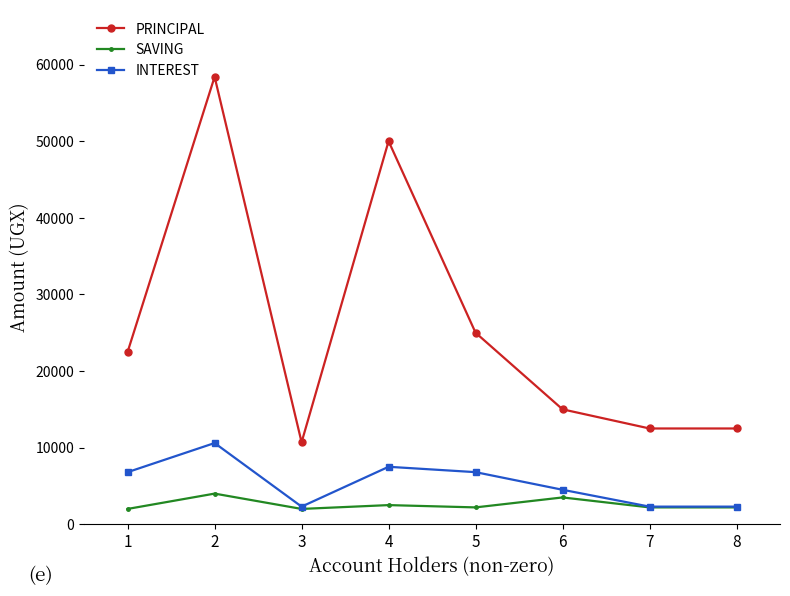

What is the highest value of the INTEREST series?

10600